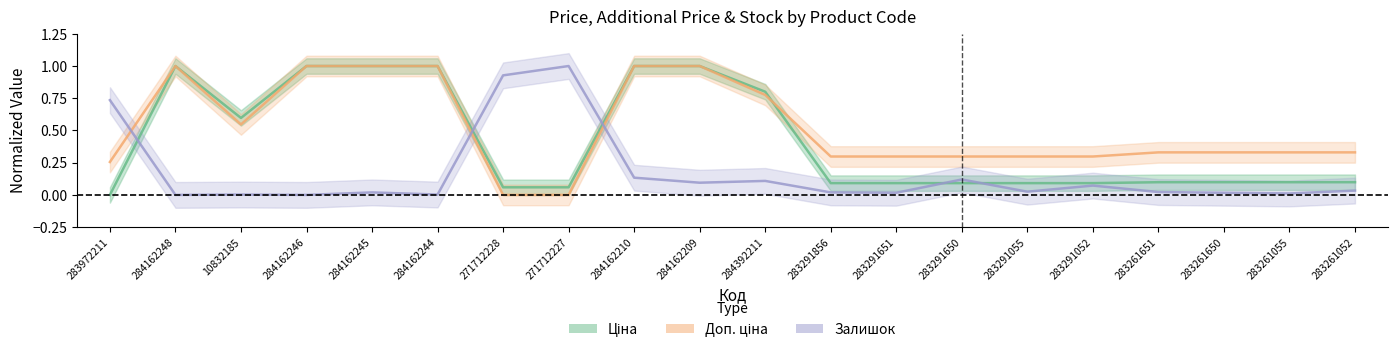

The value of Доп. ціна at 284162245 is 1.0. True or false?

True